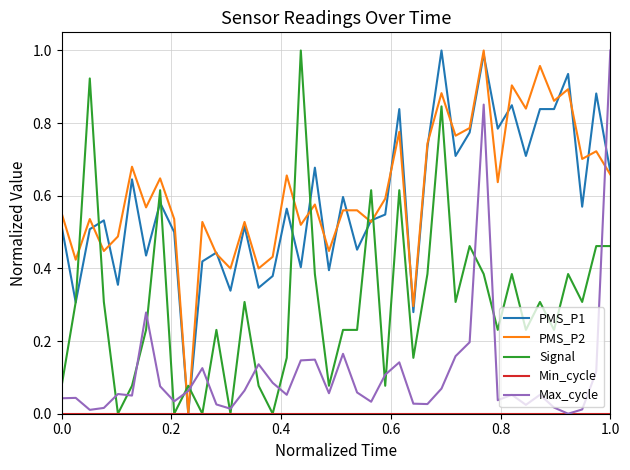

Does the chart have visible grid lines?

Yes